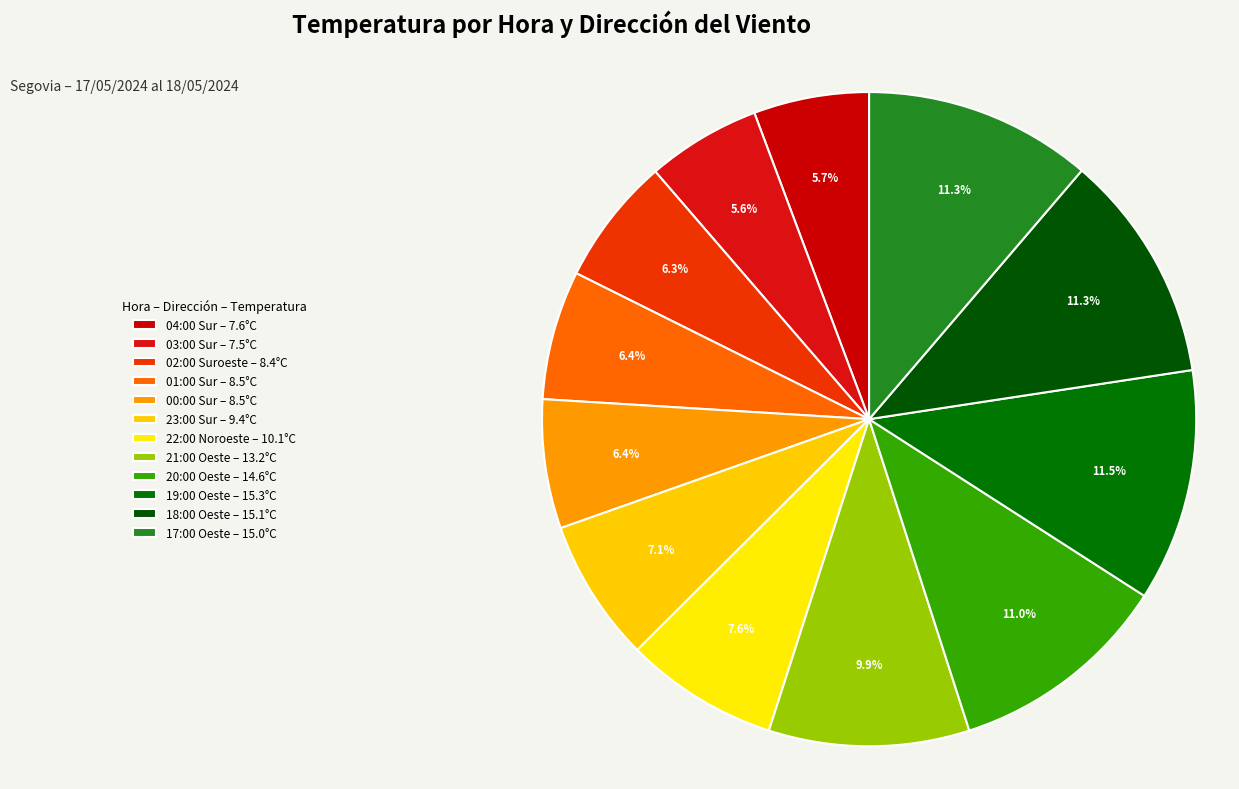

Which category has the smallest portion of the pie?

Sur